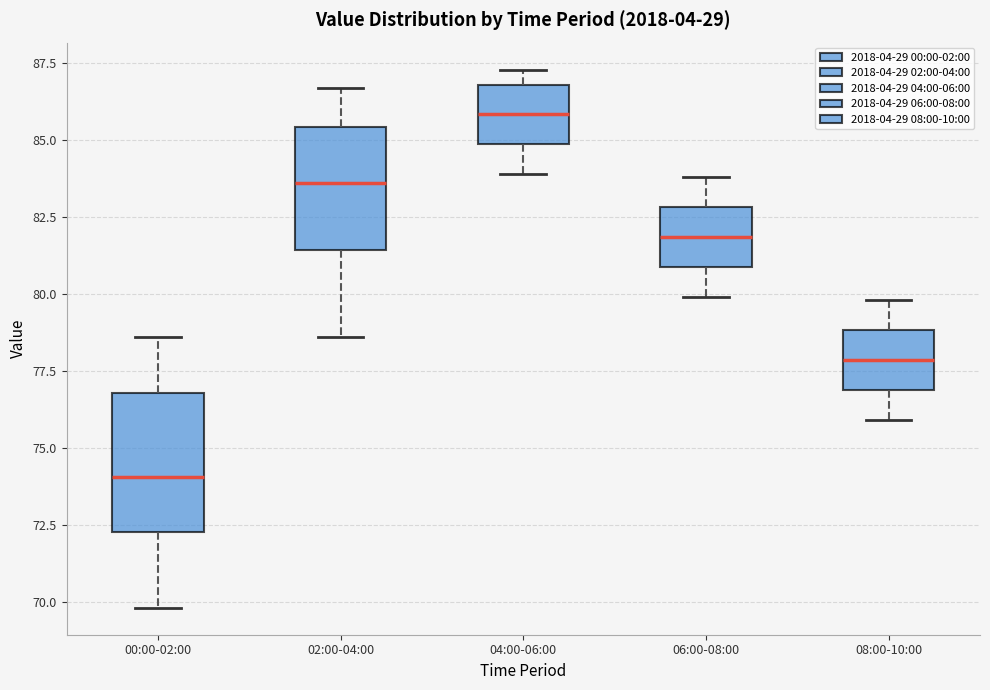

Reading left to right, transcribe this box plot: for each box, give where its median line is, the range the box spans, and where its two whiskers end, as read against the y-axis. The values are not printed on the chart, so give them approximately, as read against the axis.

00:00-02:00: median 74.0, box 72.5 to 77.0, whiskers 70.0 to 78.5
02:00-04:00: median 83.5, box 81.5 to 85.5, whiskers 78.5 to 86.5
04:00-06:00: median 86.0, box 85.0 to 87.0, whiskers 84.0 to 87.5
06:00-08:00: median 82.0, box 81.0 to 83.0, whiskers 80.0 to 84.0
08:00-10:00: median 78.0, box 77.0 to 79.0, whiskers 76.0 to 80.0